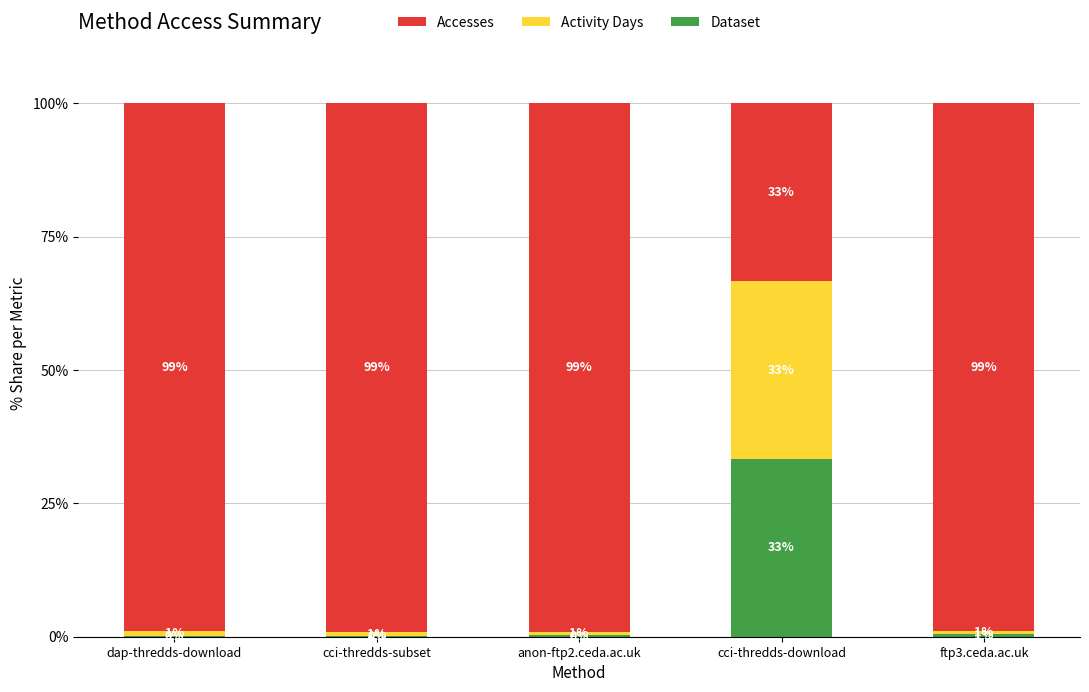

What is the highest value of the Dataset series?

33.3